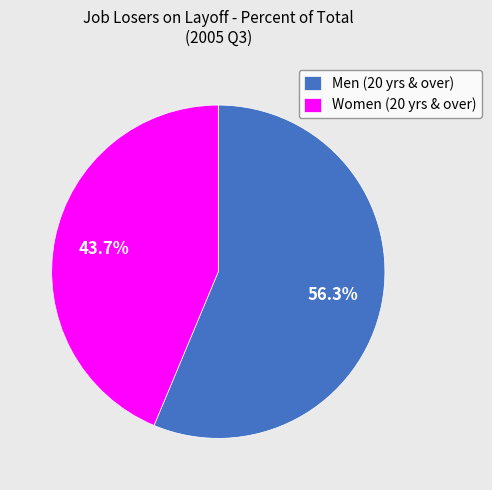

To the nearest percent, what is the combined percentage of Women (20 yrs & over) and Men (20 yrs & over)?

100%